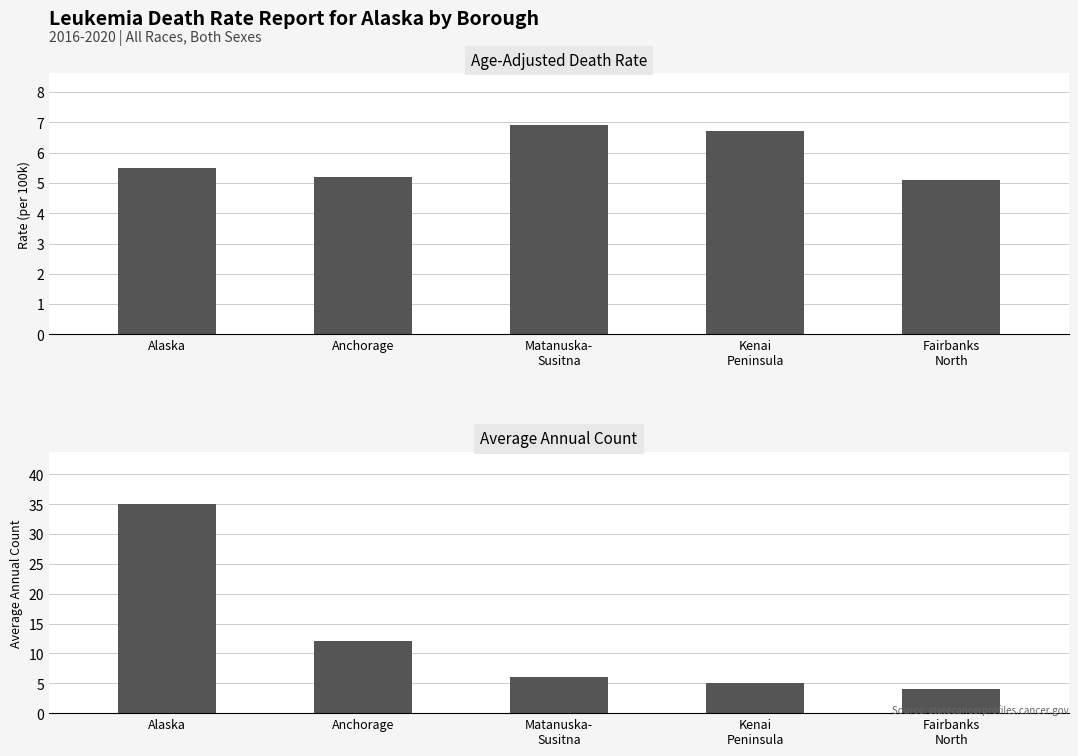

What is the greatest value displayed?

35.0